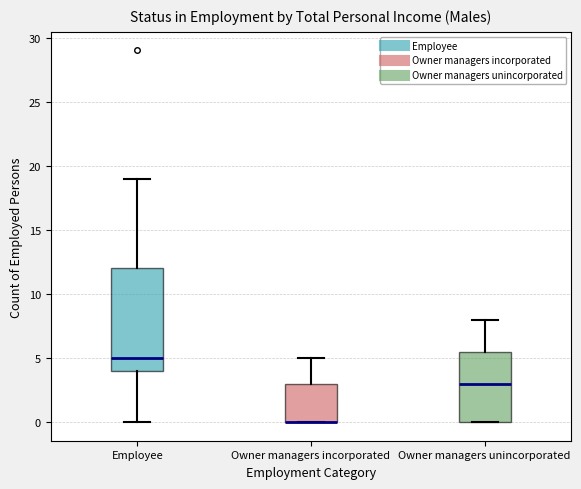

Reading left to right, read every box against the y-axis: the position of its median line, the range the box covers, and the ends of its whiskers. The values are not printed on the chart, so give them approximately, as read against the axis.

Employee: median 5.0, box 4.0 to 12.0, whiskers 0.0 to 19.0
Owner managers incorporated: median 0.0 (drawn on the box's lower edge), box 0.0 to 3.0, whiskers 0.0 to 5.0
Owner managers unincorporated: median 3.0, box 0.0 to 5.5, whiskers 0.0 to 8.0